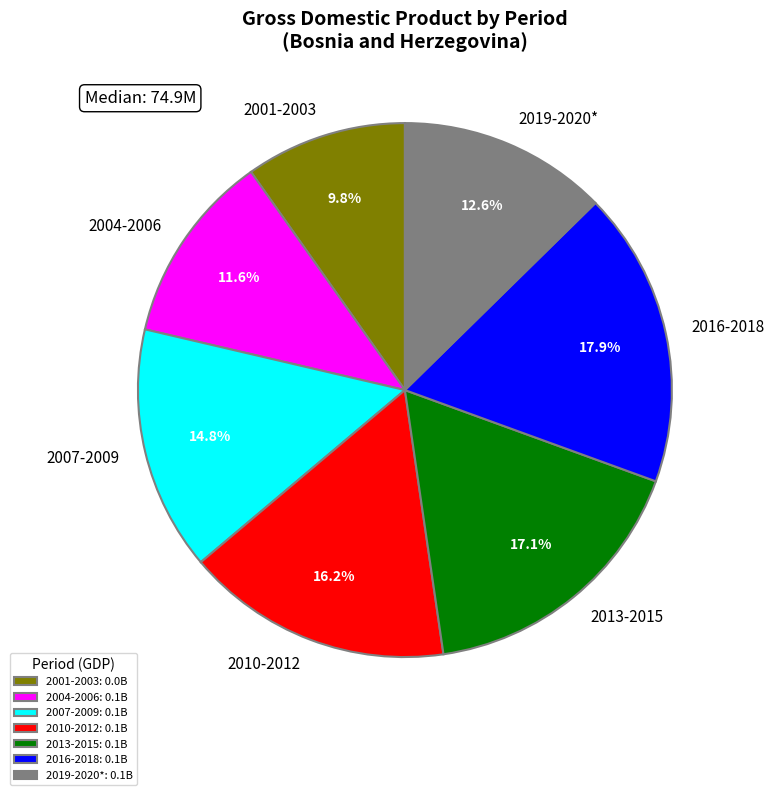

Is the sum of 2001-2003 and 2016-2018 greater than half?

No